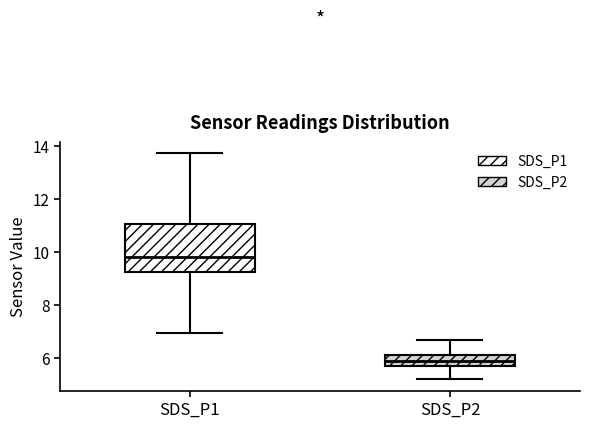

Which box is the tallest, from its lower edge to its upper edge?

SDS_P1